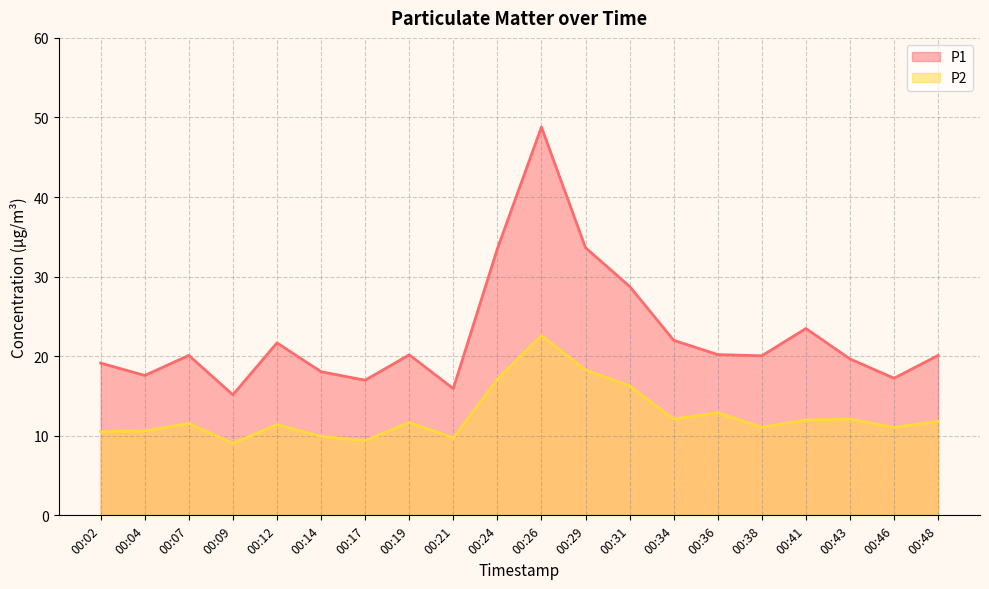

Between 00:09 and 00:36, which series saw the biggest shift?

P1